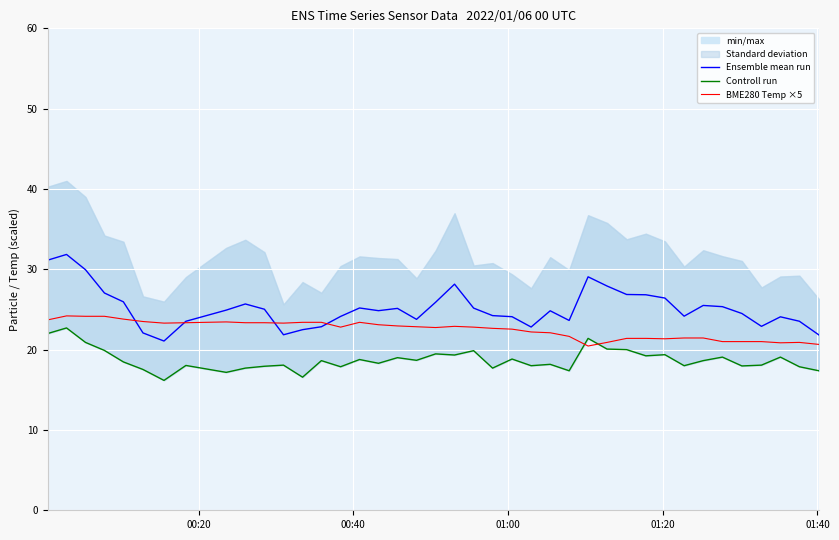

In Ensemble mean run, how many points are higher than both neighbors (excluding endpoints)?

9